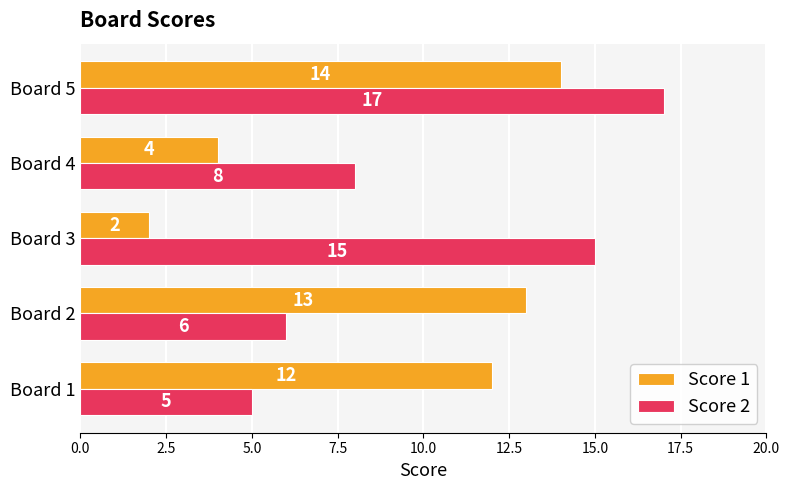

What is the total value across all series at Board 4?

12